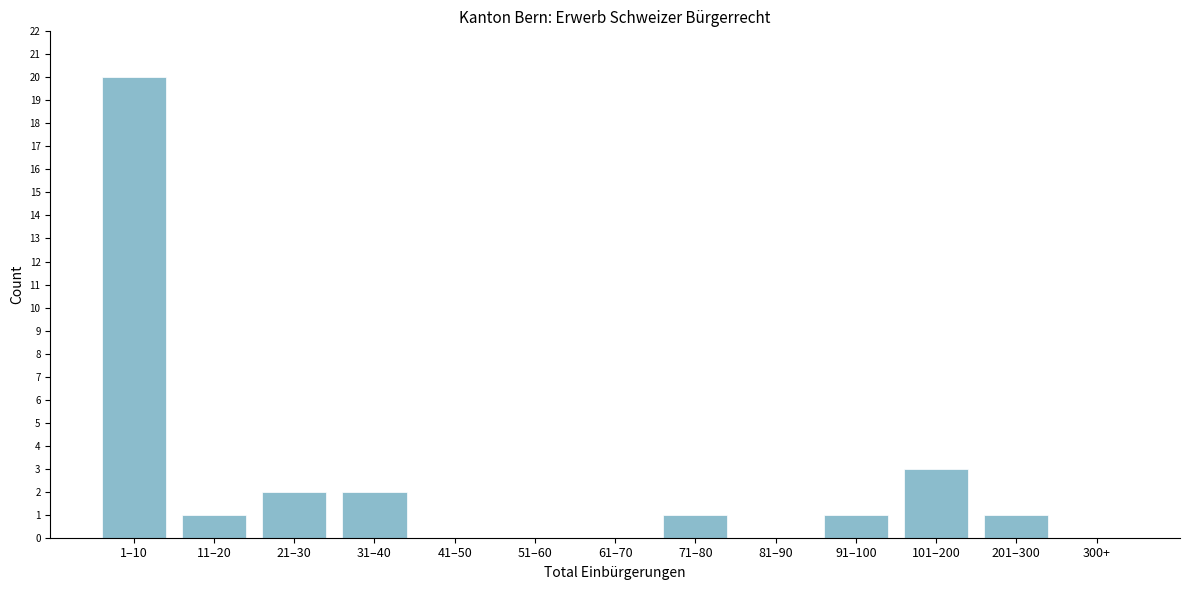

Reading left to right, what are all the values shown in this chart?

1–10=20	11–20=1	21–30=2	31–40=2	41–50=0	51–60=0	61–70=0	71–80=1	81–90=0	91–100=1	101–200=3	201–300=1	300+=0